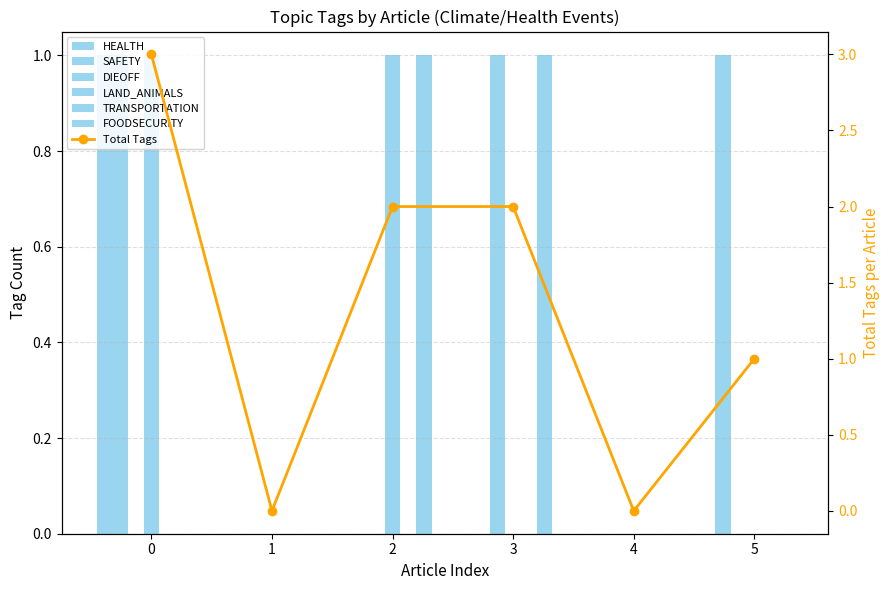

What is the difference between the maximum and second lowest values in the DIEOFF series?

1